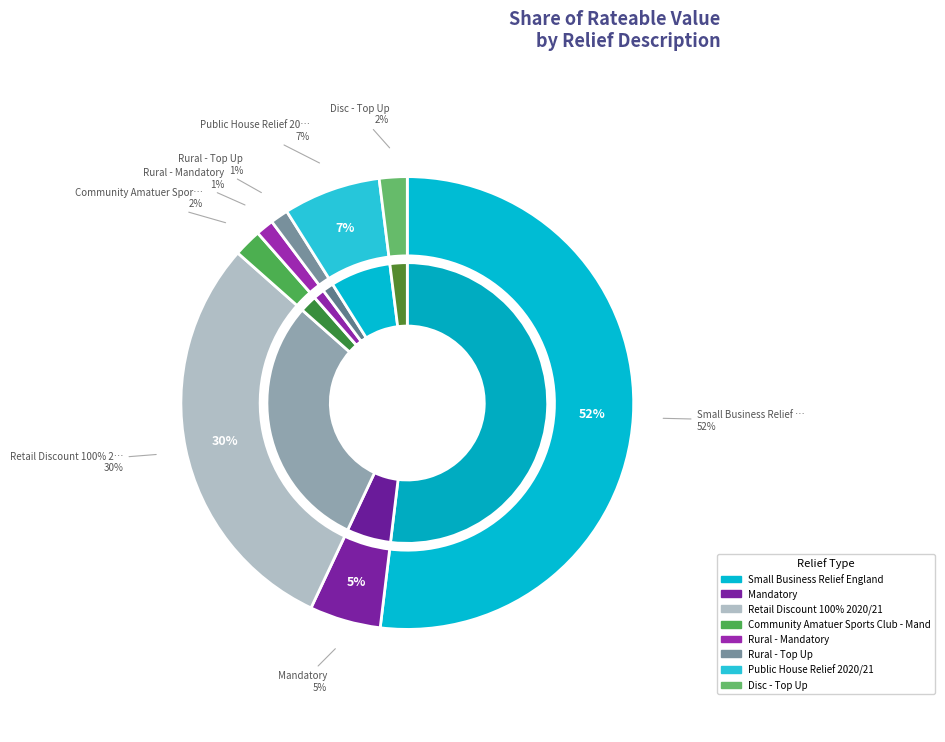

Which category has the biggest portion of the pie?

Small Business Relief England